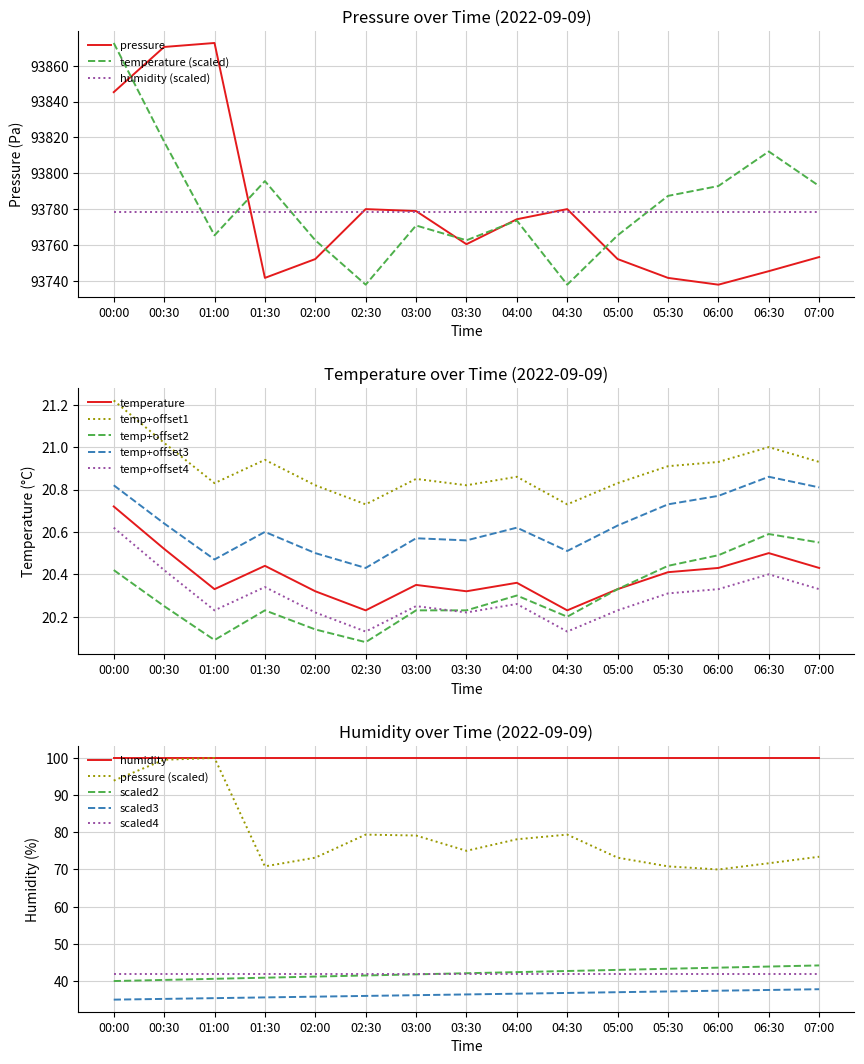

Is it true that pressure equals 155235.7 at 03:30?

False